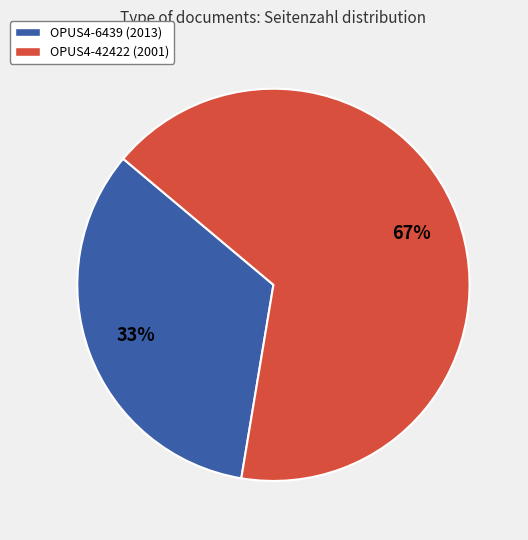

Which category accounts for the majority?

OPUS4-42422 (2001)